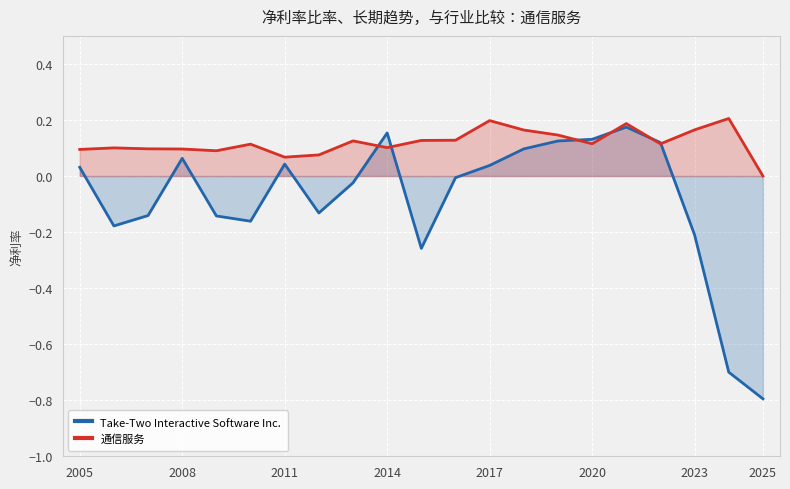

What is the label of the 1st point from the left?

2005